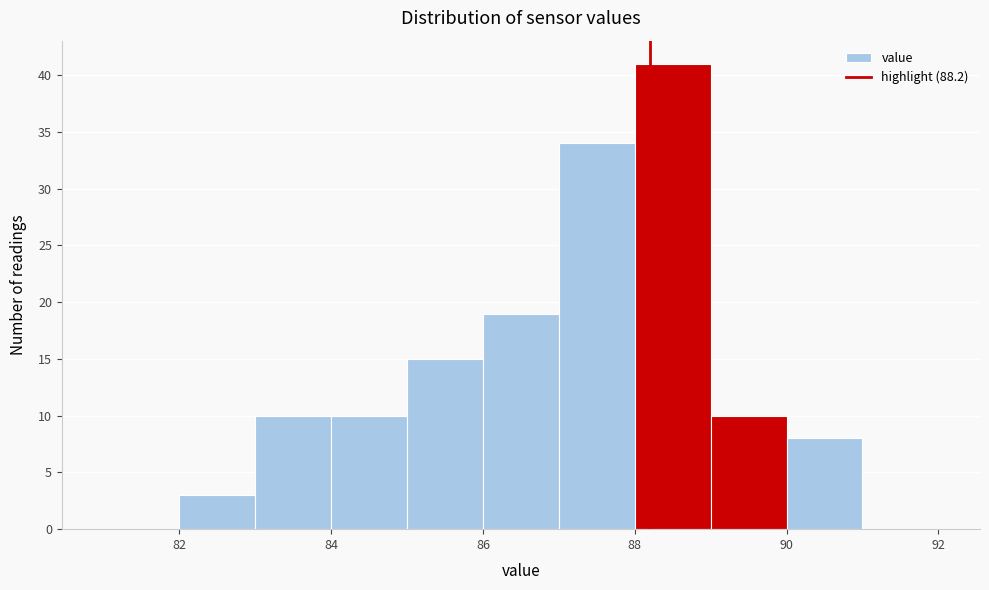

Reading left to right, transcribe this chart: for each bar, give the range it covers on the x-axis and its height. The values are not printed on the chart, so give them approximately, as read against the axis.

81 to 82: 0
82 to 83: 3
83 to 84: 10
84 to 85: 10
85 to 86: 15
86 to 87: 19
87 to 88: 34
88 to 89: 41
89 to 90: 10
90 to 91: 8
91 to 92: 0